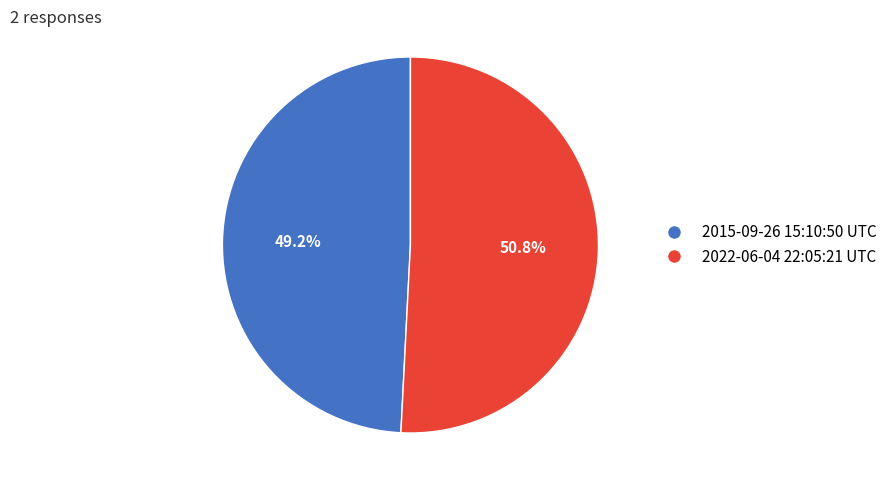

What percentage is the 2022-06-04 22:05:21 UTC slice, to the nearest percent?

51%